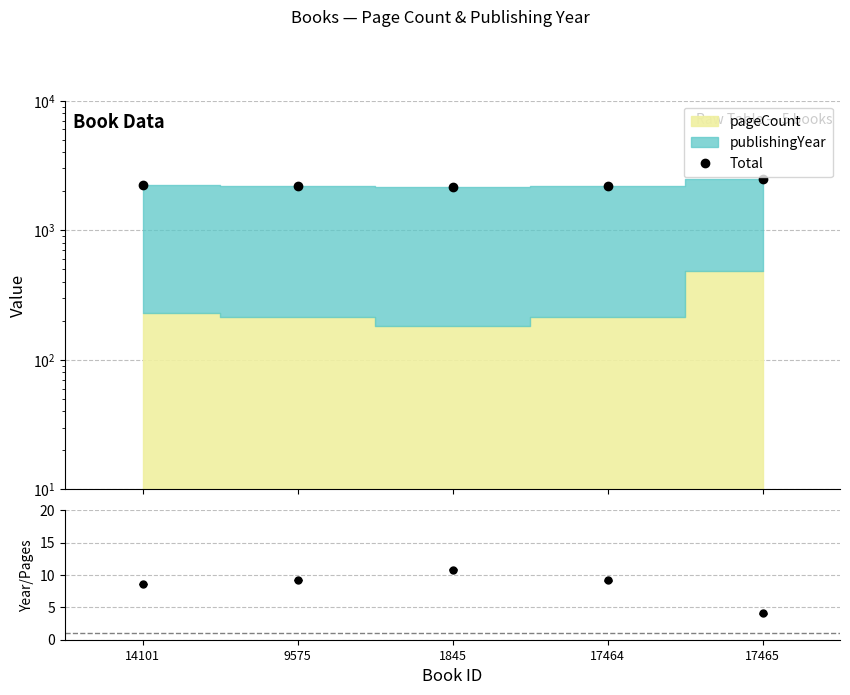

What is the difference between the Year/Pages values at 17465 and 17464?

5.1